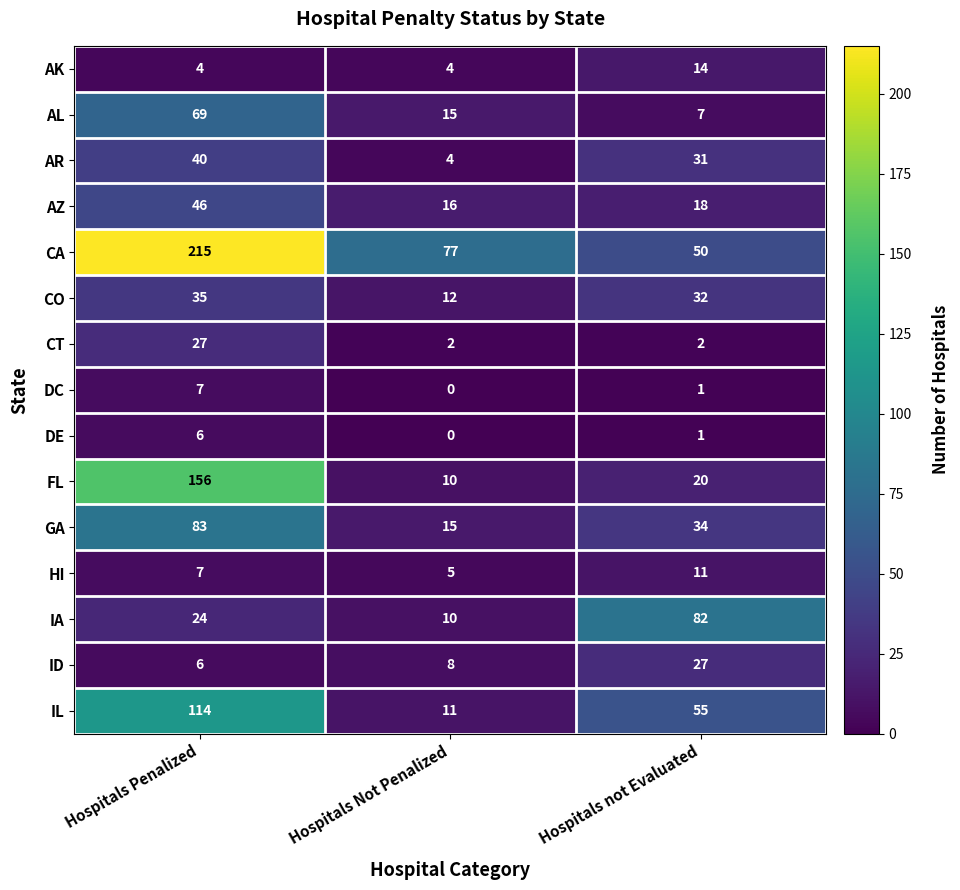

Read the CO value at Hospitals not Evaluated, to the nearest 10.

30